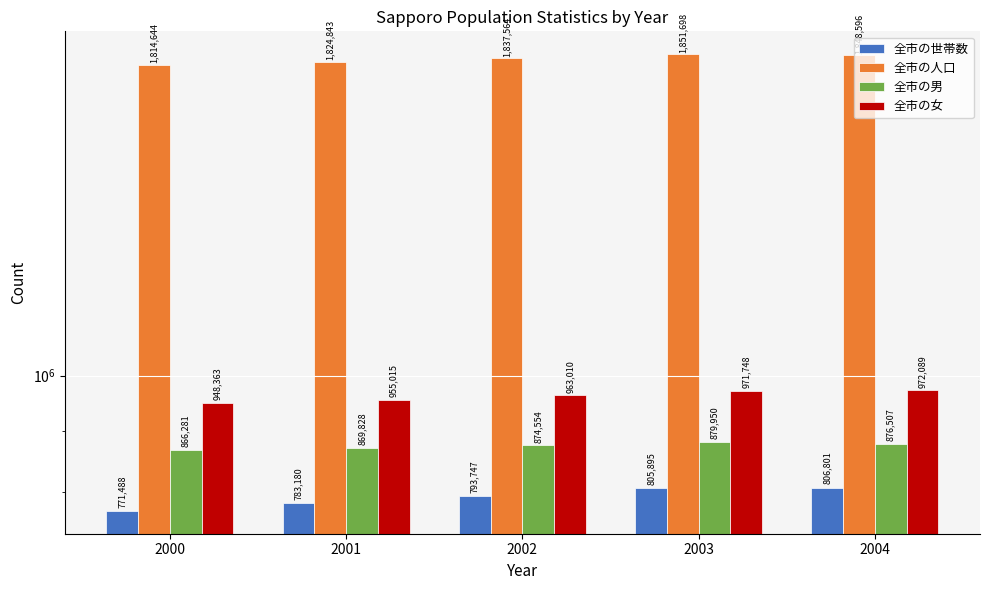

How many data points in 全市の世帯数 are above 793747?

2